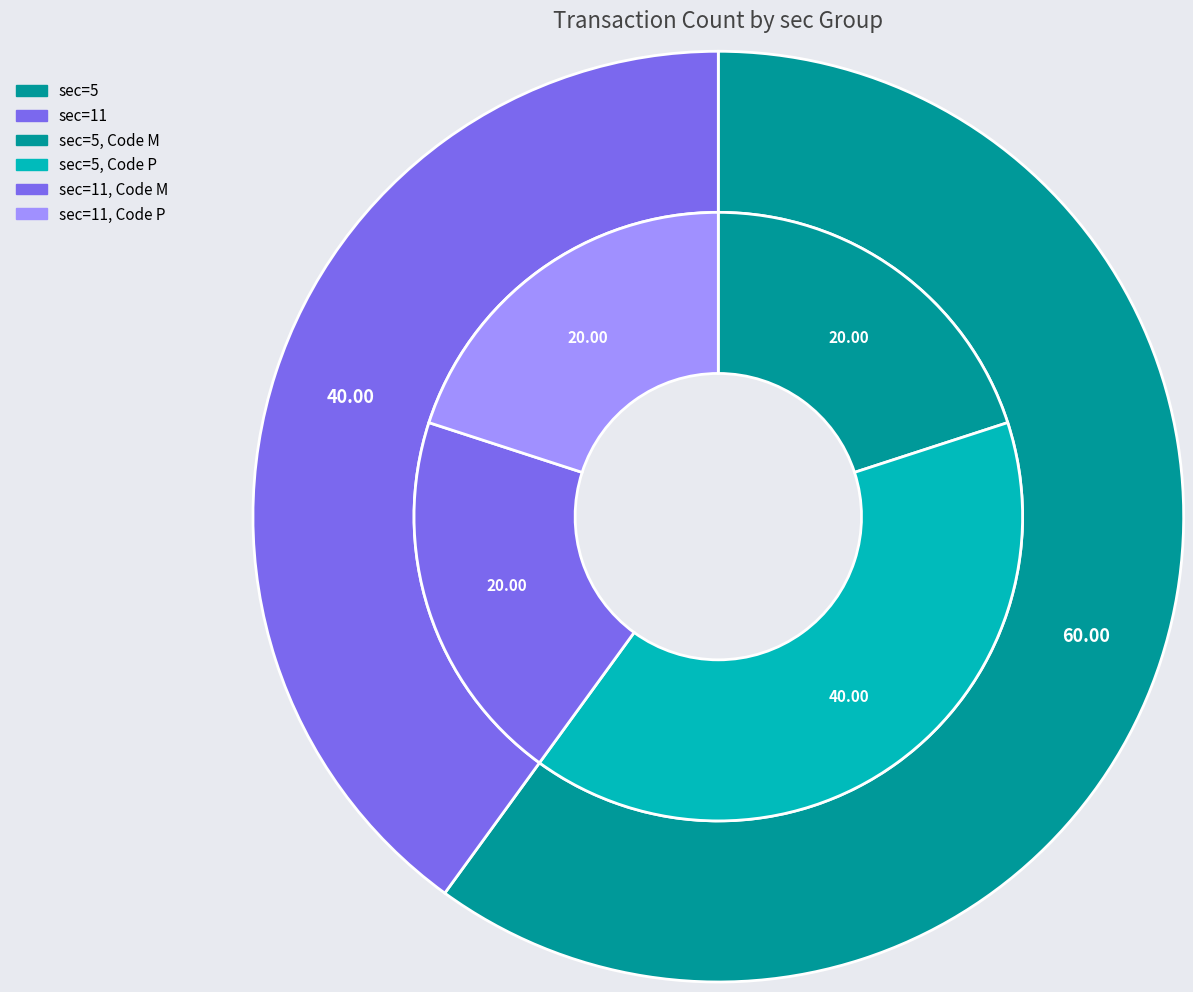

To the nearest percent, what portion does 11 represent?

40%